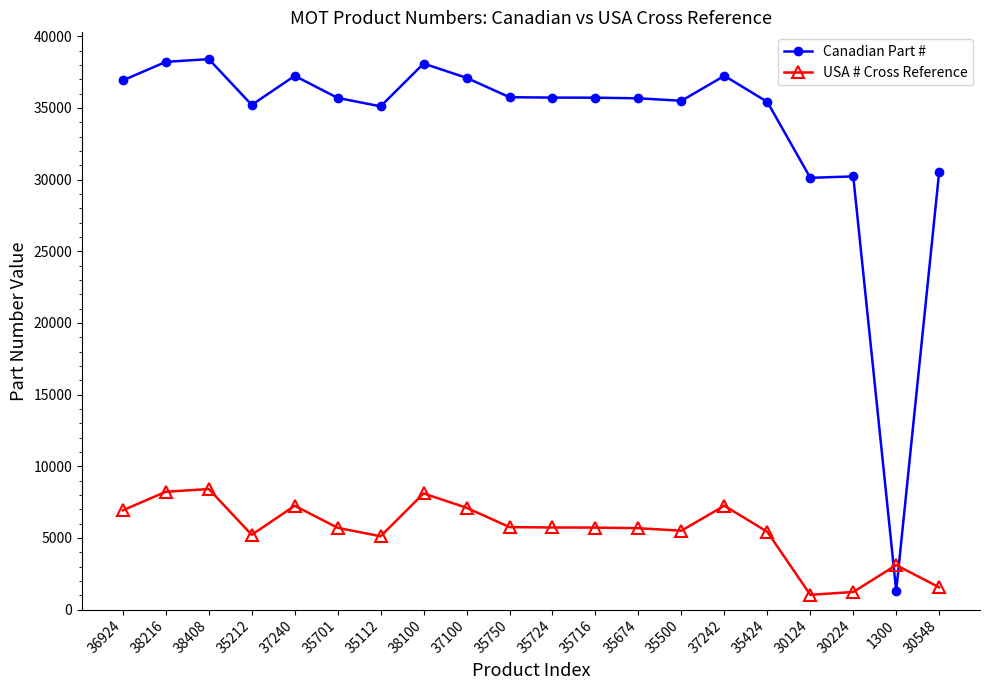

List the series in order of their peak value, lowest first.

USA # Cross Reference, Canadian Part #